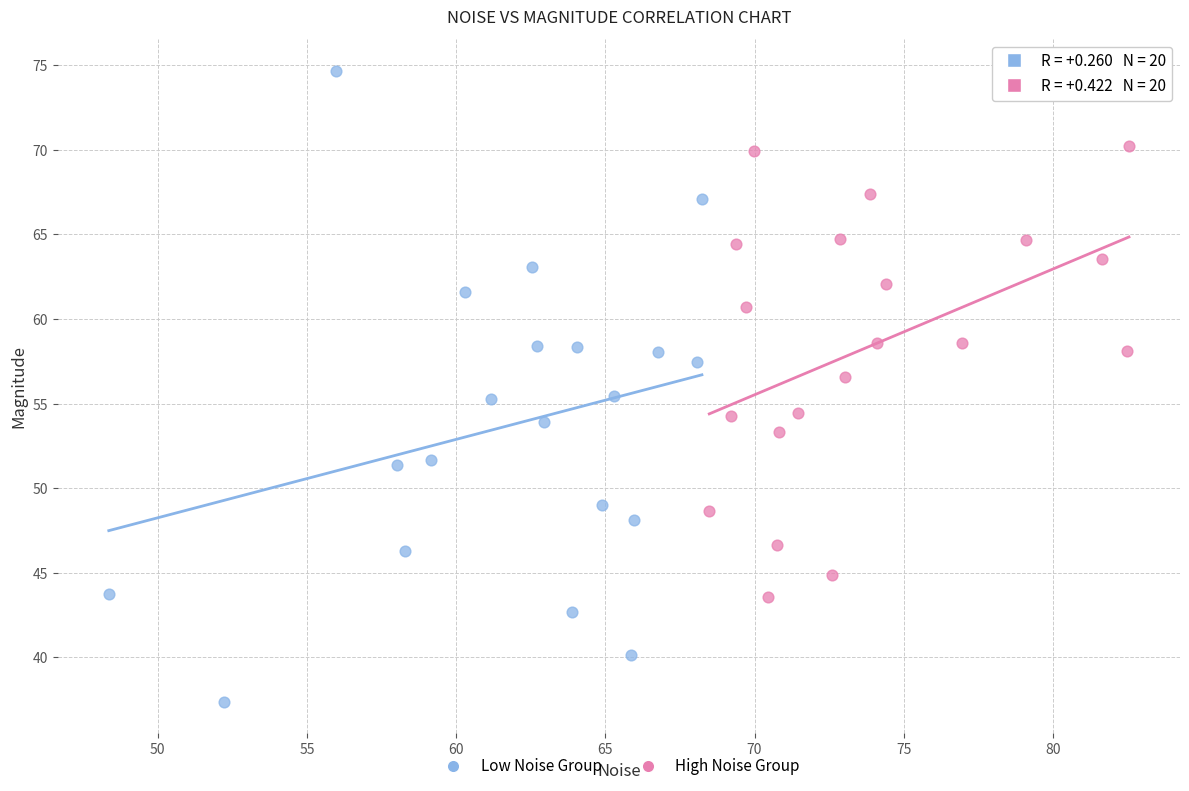

Which series reaches the maximum Y coordinate?

Low Noise Group